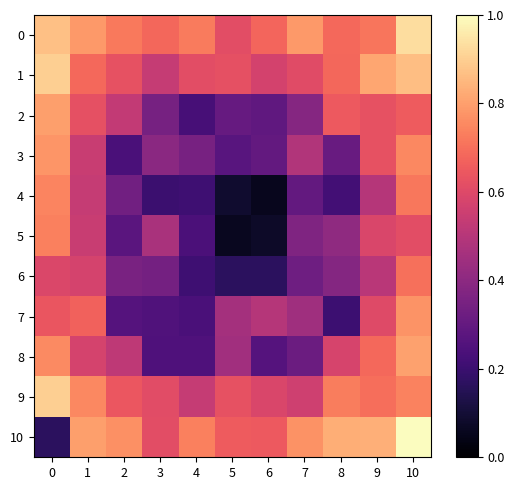

What is the difference between the highest and lowest values at 0?

0.7